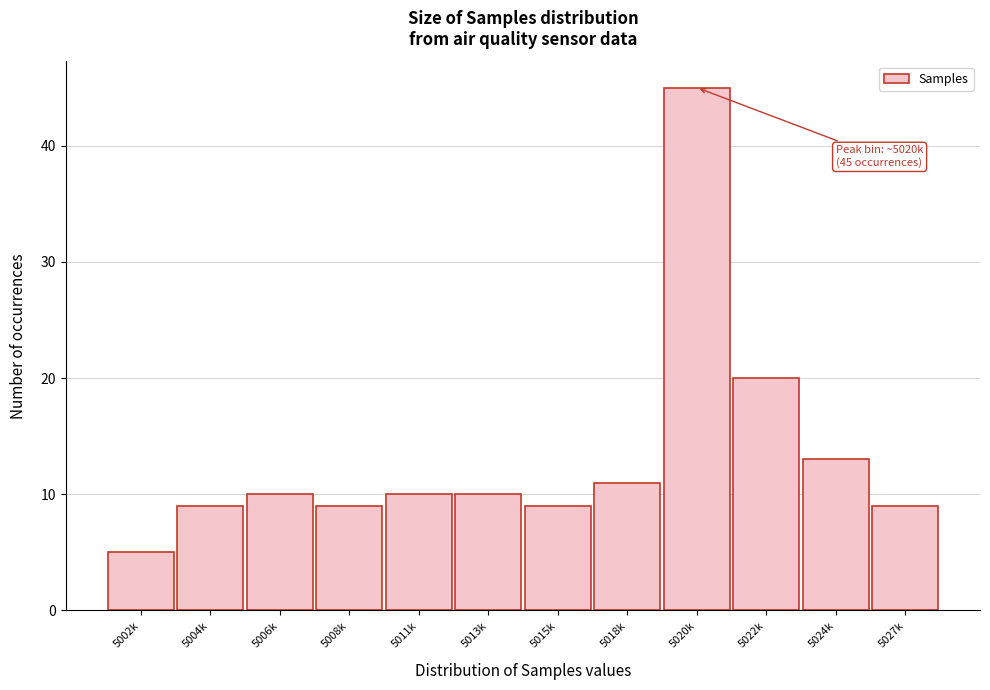

Reading left to right, transcribe all the data shown in this chart.

5	9	10	9	10	10	9	11	45	20	13	9